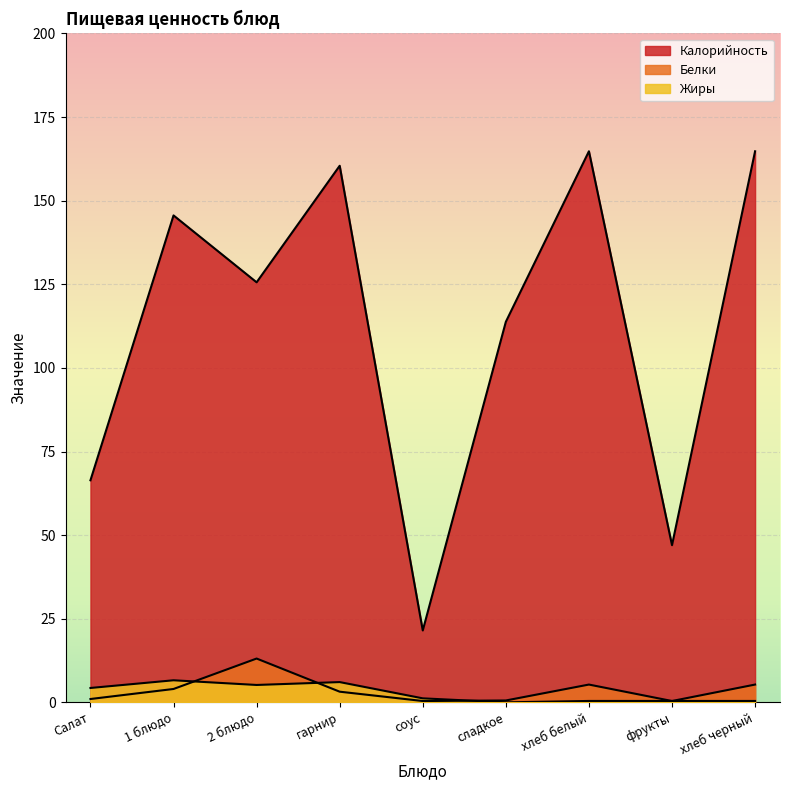

Which has a higher value, 1 блюдо or хлеб черный?

хлеб черный